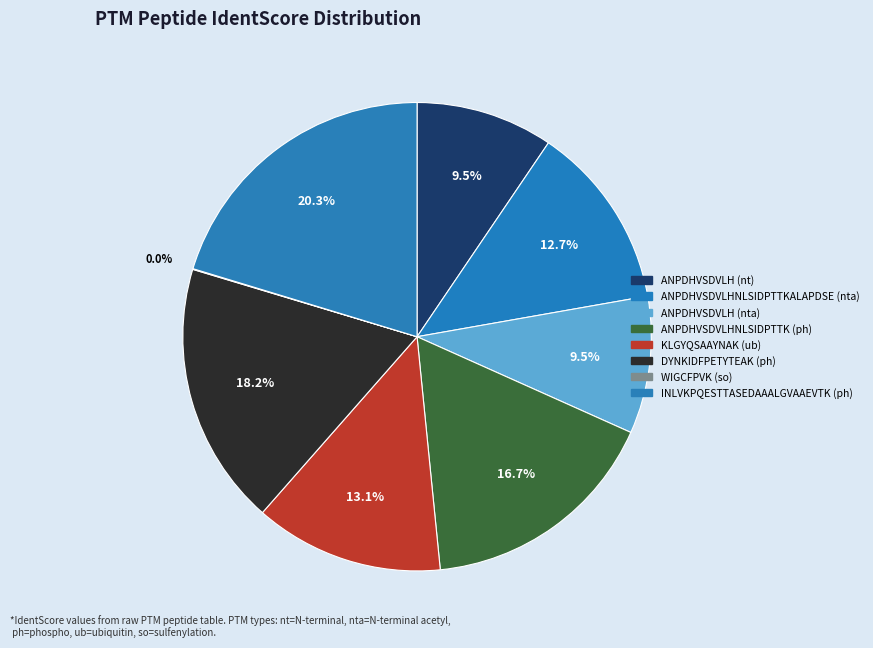

Between ANPDHVSDVLHNLSIDPTTK (ph) and ANPDHVSDVLH (nt), which is larger?

ANPDHVSDVLHNLSIDPTTK (ph)